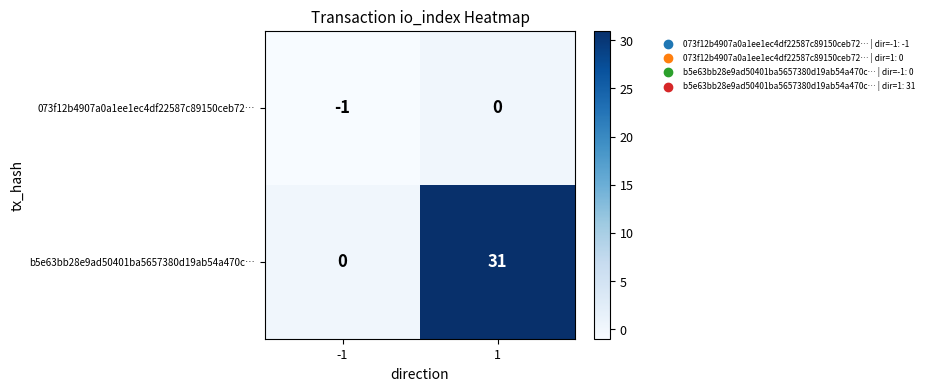

Reading left to right, what are all the values shown in this chart?

073f12b4907a0a1ee1ec4df22587c89150ceb72…: -1=-1	1=0
b5e63bb28e9ad50401ba5657380d19ab54a470c…: -1=0	1=31